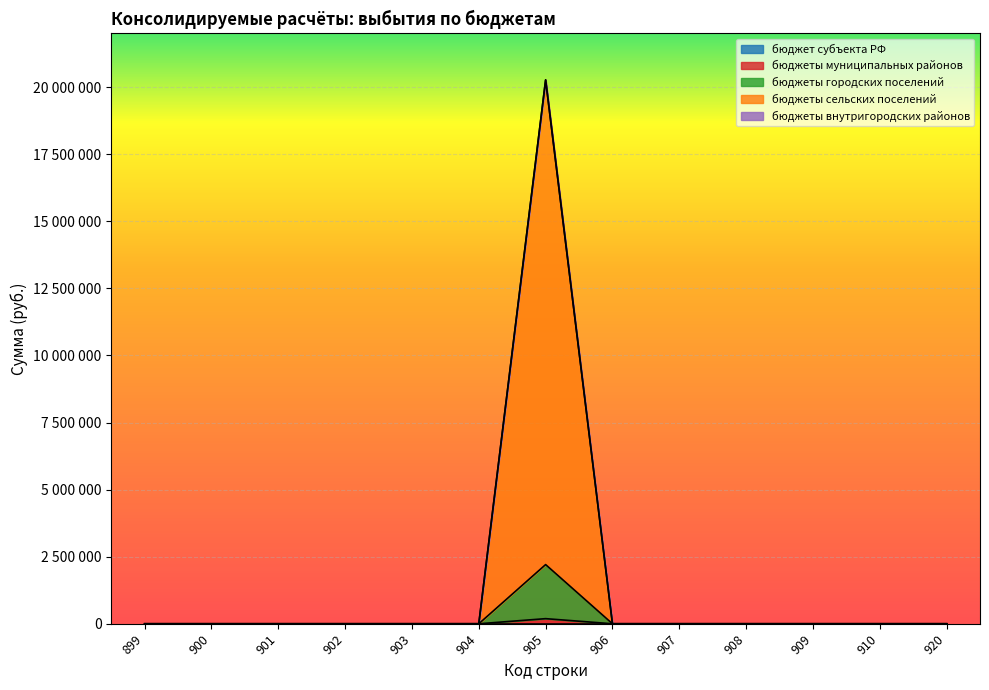

Where is the first local maximum for бюджеты муниципальных районов?

905